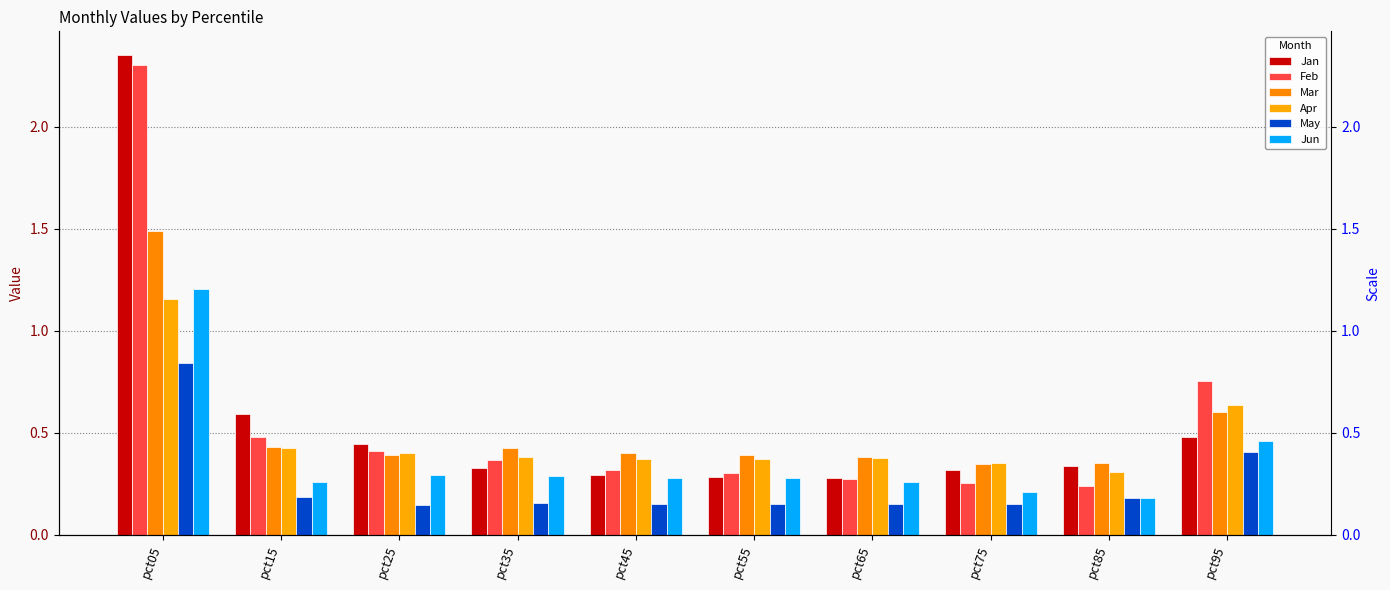

What value does the Feb series have at pct55?

0.3